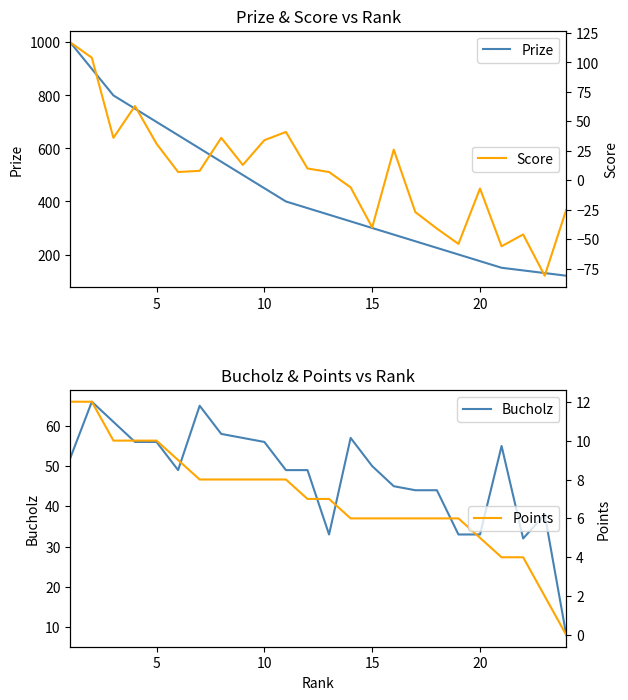

What is the highest value of the Score series?

117